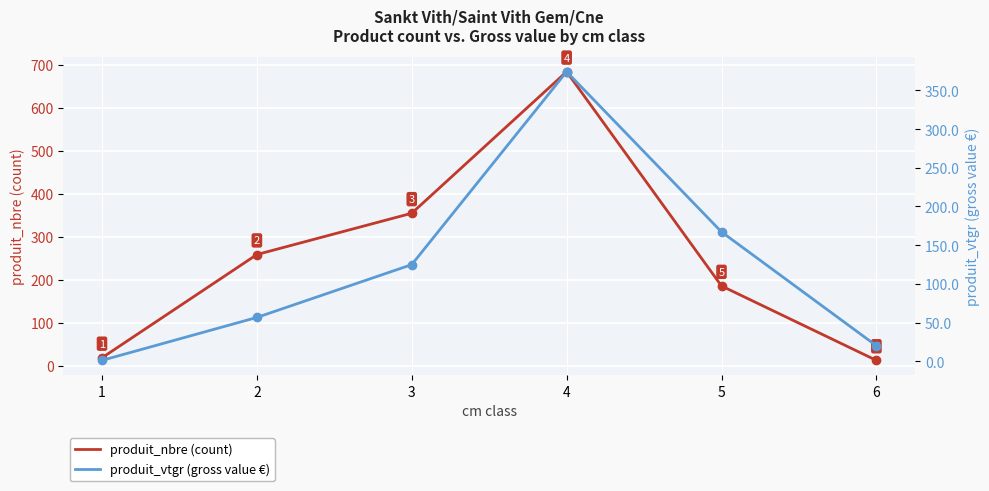

After their last crossing, which series has the higher values: produit_vtgr (gross value €) or produit_nbre (count)?

produit_vtgr (gross value €)